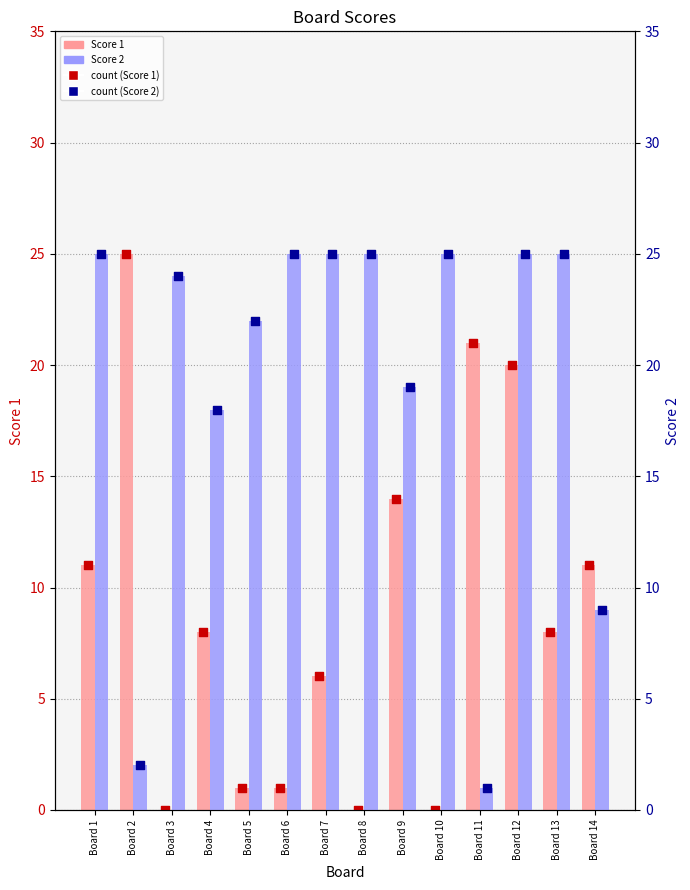

Which series has the largest total across all categories?

Score 2